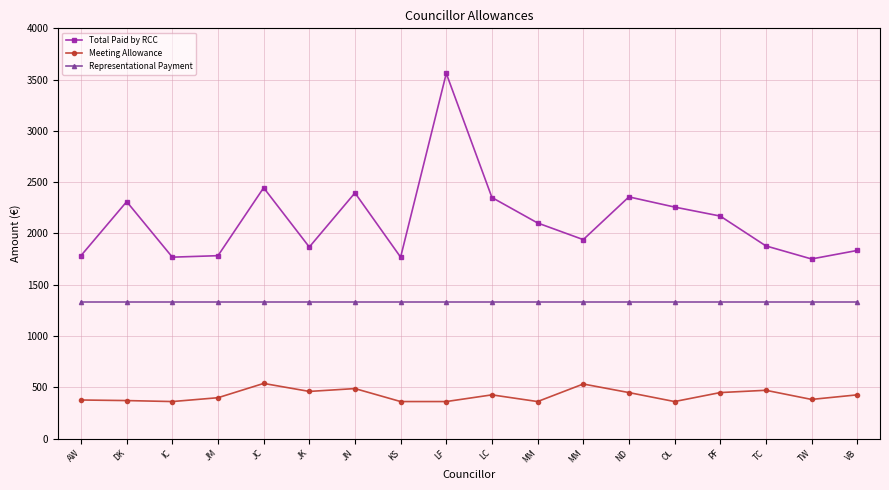

What are all the series names shown in the legend?

Total Paid by RCC, Meeting Allowance, Representational Payment